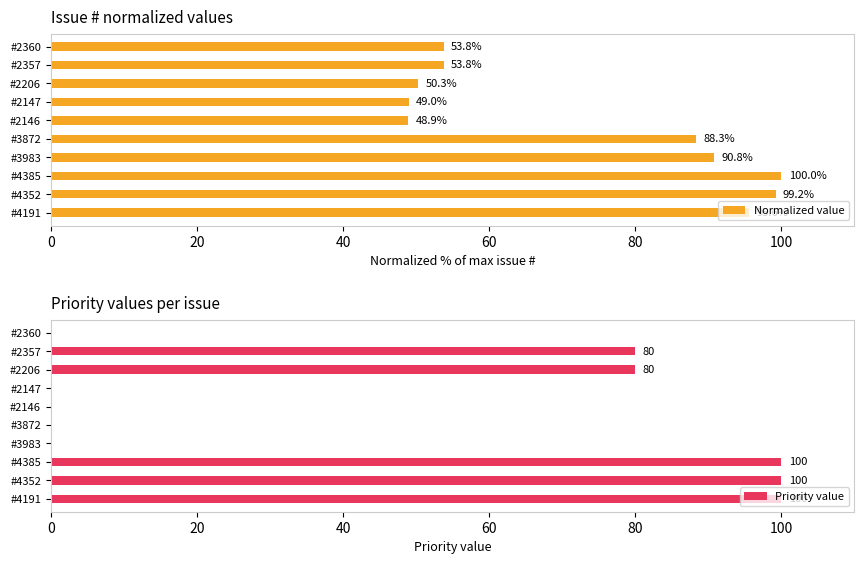

At how many categories does at least one series exceed 57?

7